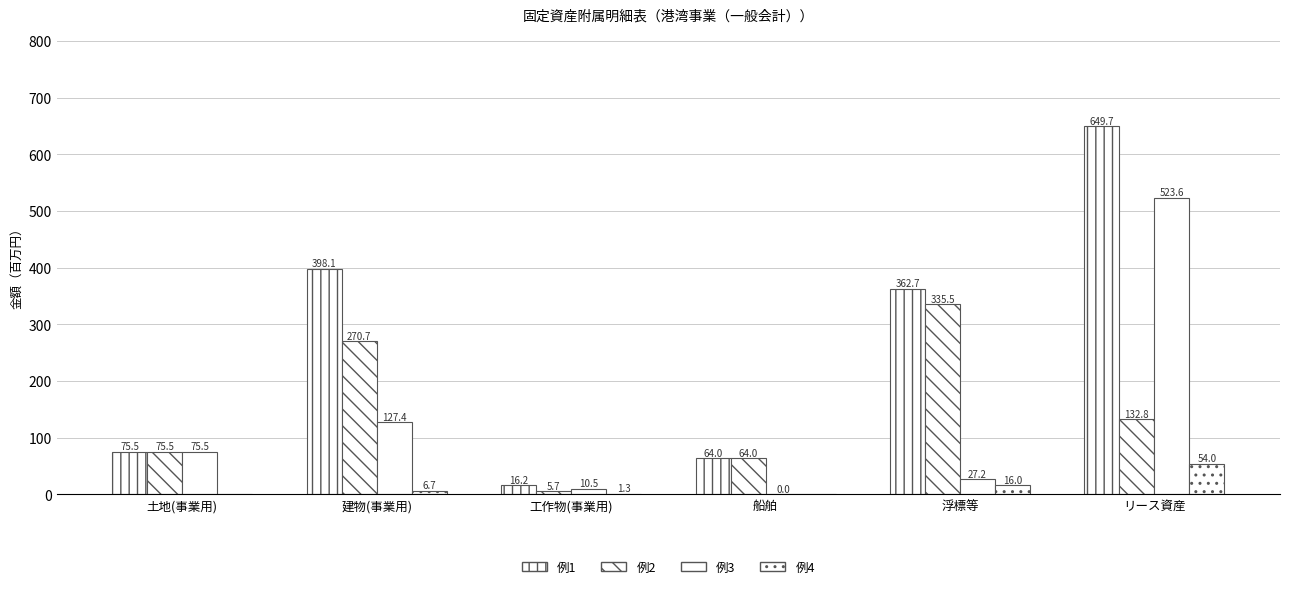

At how many categories does at least one series exceed 596?

1